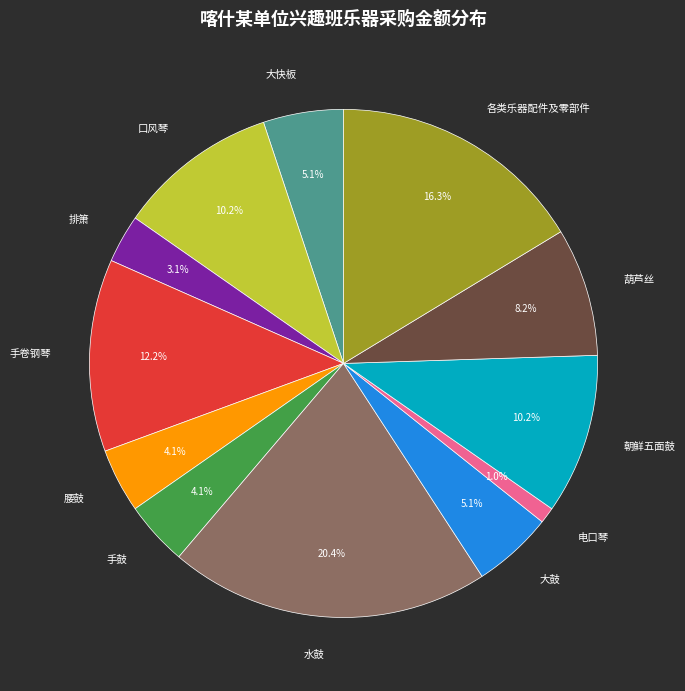

Does any single category account for the majority?

No